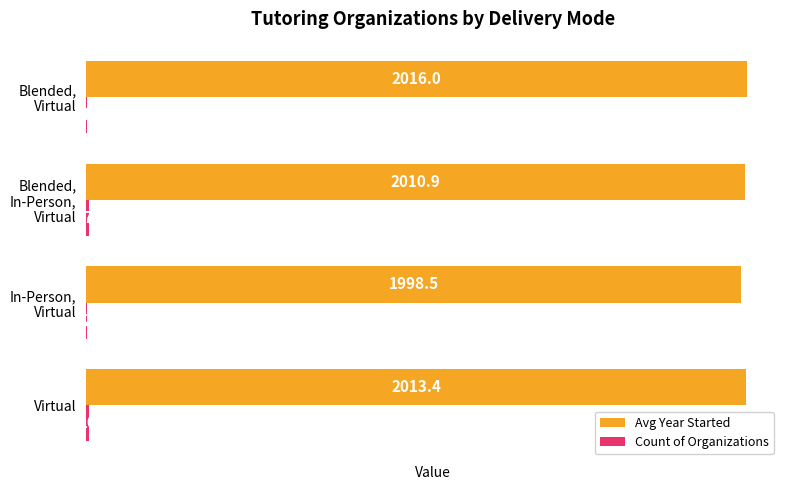

At which category is the sum across all series the highest?

Virtual